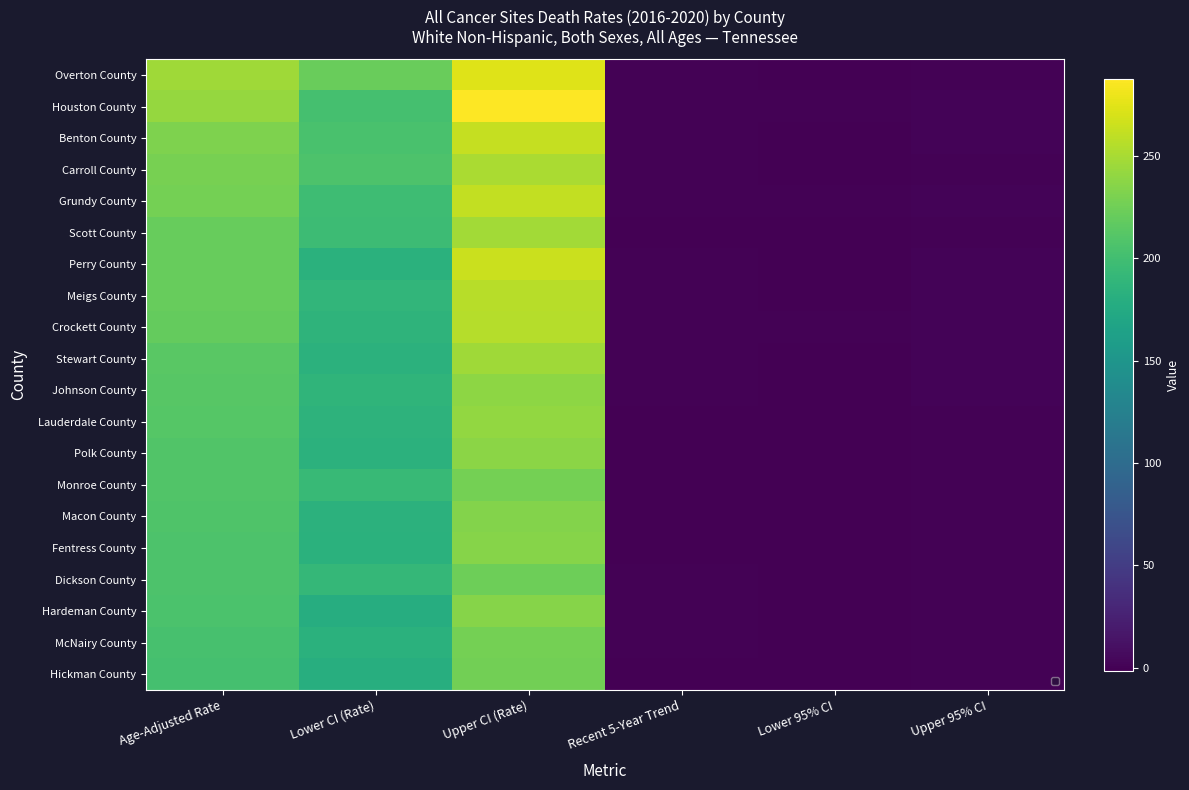

List the labels in order of Perry County value, smallest first.

Lower 95% CI, Recent 5-Year Trend, Upper 95% CI, Lower CI (Rate), Age-Adjusted Rate, Upper CI (Rate)